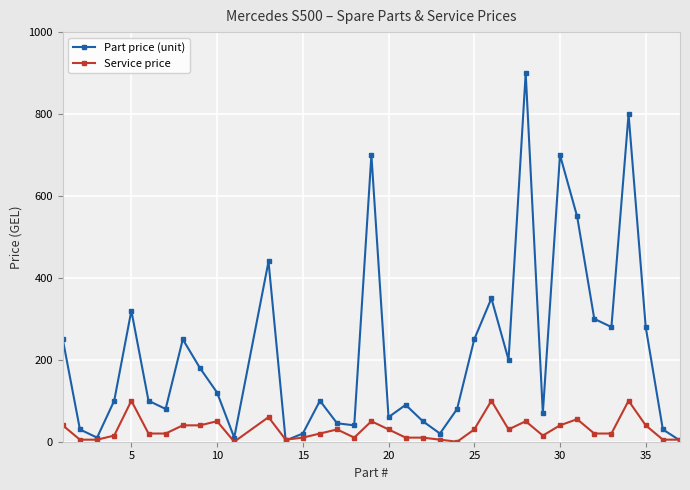

Which series has the largest range (max minus min)?

Part price (unit)